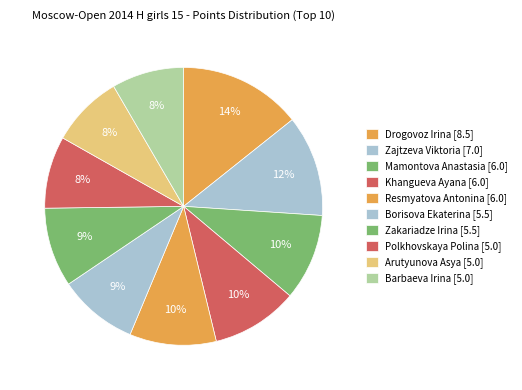

How many slices are in this pie chart?

10